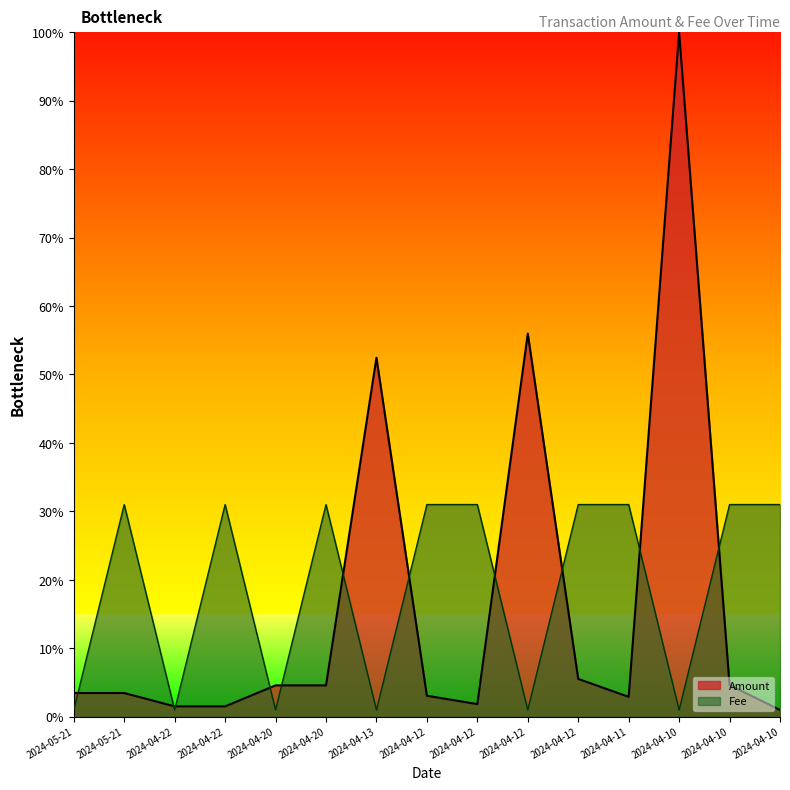

How many data points does each series have?

15